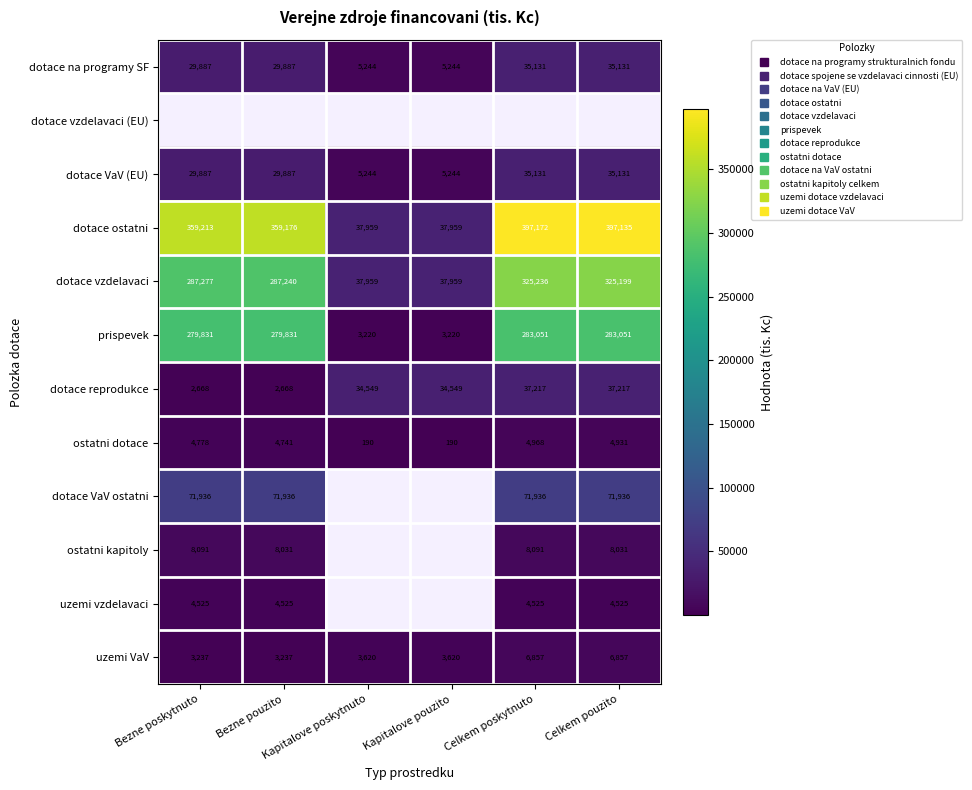

How many data points in dotace vzdelavaci are above 287277?

2